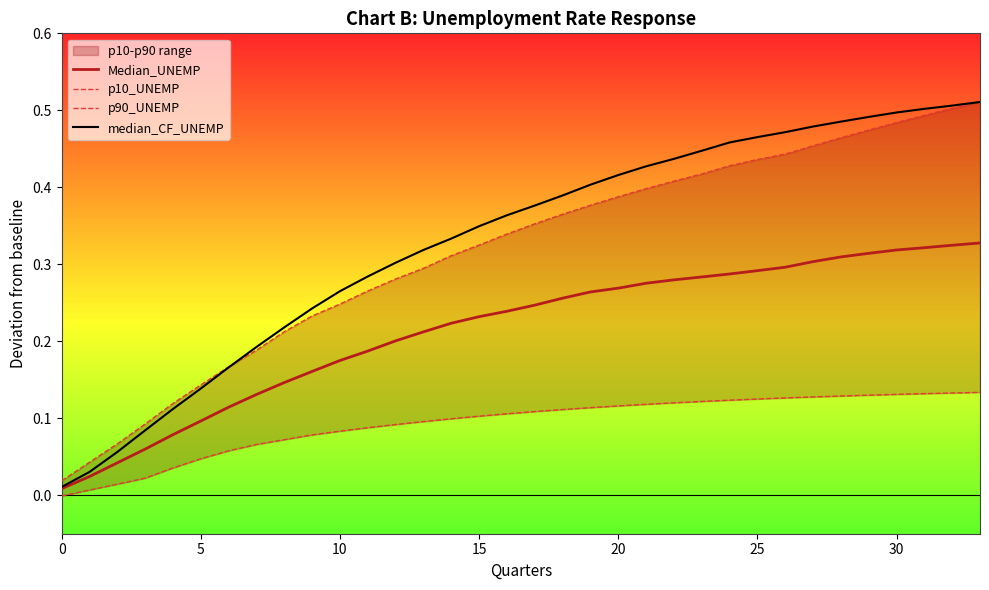

True or false: Median_UNEMP has a value of 0.1 at 5.

True